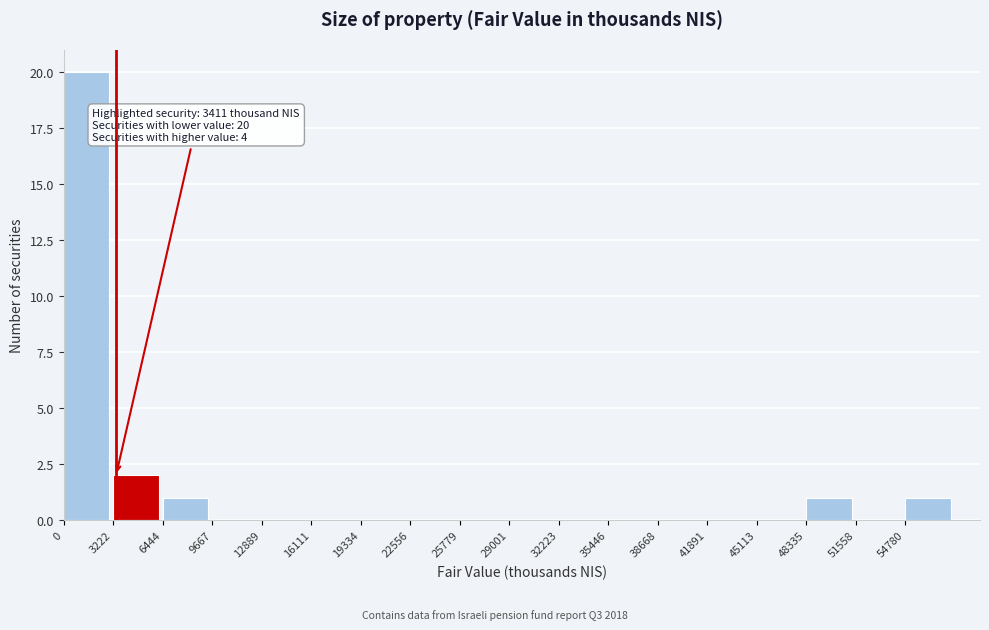

Over which range of the x-axis is the bar tallest?

0 to 3000